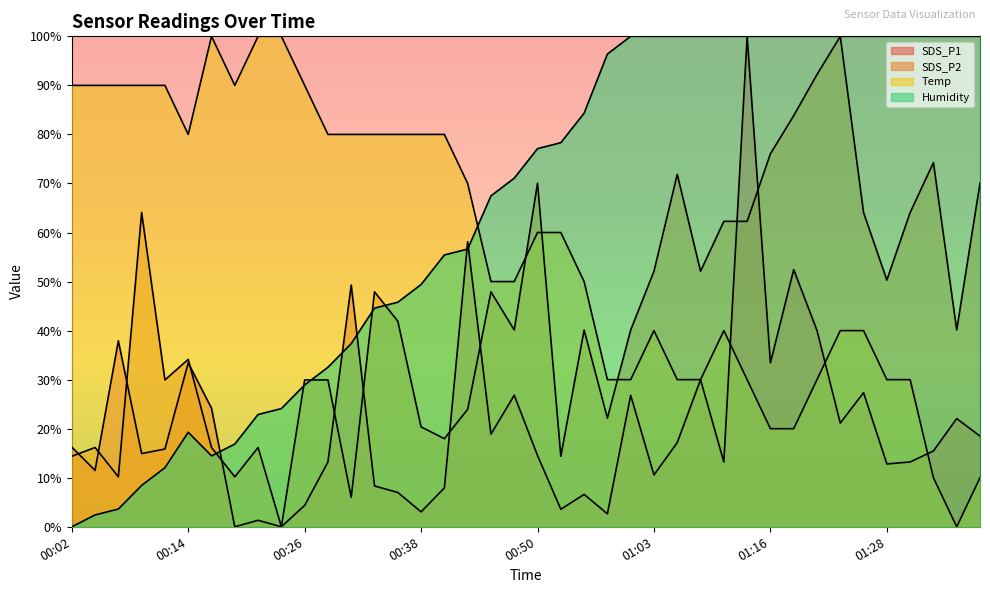

Reading left to right, extract all data points from this chart.

SDS_P1: 00:02=16.2	00:04=11.5	00:07=37.9	00:09=14.9	00:11=15.9	00:14=33.4	00:16=24.2	00:19=0.0	00:21=1.3	00:24=0.0	00:26=4.4	00:29=13.2	00:31=49.3	00:33=8.3	00:36=7.0	00:38=3.0	00:41=7.9	00:43=58.1	00:46=18.9	00:48=26.8	00:50=14.5	00:53=3.6	00:55=6.6	00:58=2.6	01:00=26.8	01:03=10.6	01:05=17.2	01:08=30.0	01:11=13.2	01:13=100.0	01:16=33.4	01:18=52.4	01:20=40.0	01:23=21.1	01:25=27.3	01:28=12.8	01:30=13.2	01:33=15.5	01:35=22.1	01:38=18.5
SDS_P2: 00:02=14.4	00:04=16.2	00:07=10.2	00:09=64.1	00:11=29.9	00:14=34.1	00:16=16.2	00:19=10.2	00:21=16.2	00:24=0.0	00:26=29.9	00:29=29.9	00:31=6.0	00:33=47.9	00:36=41.9	00:38=20.4	00:41=18.0	00:43=24.0	00:46=47.9	00:48=40.1	00:50=70.1	00:53=14.4	00:55=40.1	00:58=22.2	01:00=40.1	01:03=52.1	01:05=71.9	01:08=52.1	01:11=62.3	01:13=62.3	01:16=76.0	01:18=83.8	01:20=92.2	01:23=100.0	01:25=64.1	01:28=50.3	01:30=64.1	01:33=74.3	01:35=40.1	01:38=70.1
Temp: 00:02=90.0	00:04=90.0	00:07=90.0	00:09=90.0	00:11=90.0	00:14=80.0	00:16=100.0	00:19=90.0	00:21=100.0	00:24=100.0	00:26=90.0	00:29=80.0	00:31=80.0	00:33=80.0	00:36=80.0	00:38=80.0	00:41=80.0	00:43=70.0	00:46=50.0	00:48=50.0	00:50=60.0	00:53=60.0	00:55=50.0	00:58=30.0	01:00=30.0	01:03=40.0	01:05=30.0	01:08=30.0	01:11=40.0	01:13=30.0	01:16=20.0	01:18=20.0	01:20=30.0	01:23=40.0	01:25=40.0	01:28=30.0	01:30=30.0	01:33=10.0	01:35=0.0	01:38=10.0
Humidity: 00:02=0.0	00:04=2.4	00:07=3.6	00:09=8.4	00:11=12.0	00:14=19.3	00:16=14.5	00:19=16.9	00:21=22.9	00:24=24.1	00:26=28.9	00:29=32.5	00:31=37.3	00:33=44.6	00:36=45.8	00:38=49.4	00:41=55.4	00:43=56.6	00:46=67.5	00:48=71.1	00:50=77.1	00:53=78.3	00:55=84.3	00:58=96.4	01:00=100.0	01:03=100.0	01:05=100.0	01:08=100.0	01:11=100.0	01:13=100.0	01:16=100.0	01:18=100.0	01:20=100.0	01:23=100.0	01:25=100.0	01:28=100.0	01:30=100.0	01:33=100.0	01:35=100.0	01:38=100.0